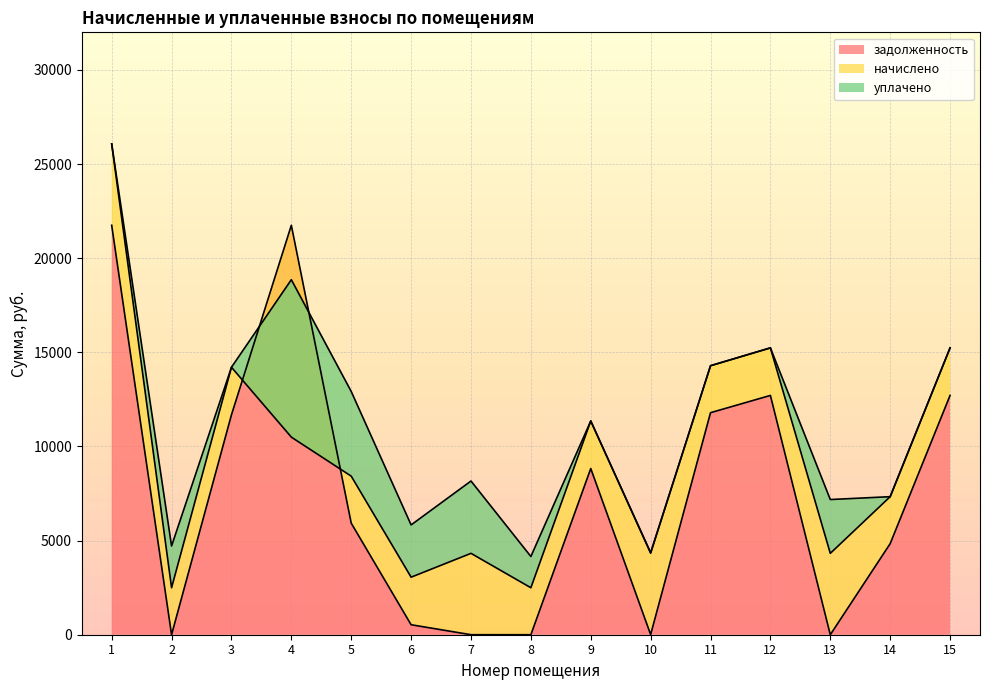

At which category is the sum across all series the highest?

1